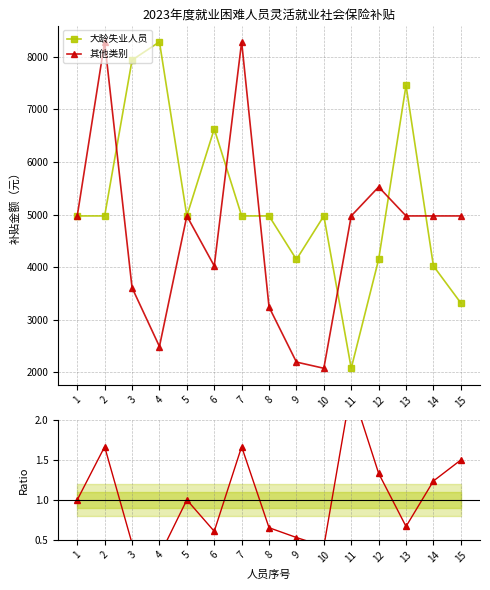

Reading left to right, extract all data points from this chart.

大龄失业人员: 1=4972.8	2=4972.8	3=7940.5	4=8287.2	5=4972.8	6=6630.0	7=4972.8	8=4972.8	9=4143.6	10=4972.8	11=2072.0	12=4144.0	13=7458.0	14=4020.8	15=3315.2
其他类别: 1=4972.8	2=8287.2	3=3606.4	4=2486.4	5=4972.8	6=4020.8	7=8287.2	8=3238.4	9=2189.8	10=2072.0	11=4972.8	12=5524.8	13=4972.8	14=4972.8	15=4972.8
ratio: 1=1.0	2=1.7	3=0.5	4=0.3	5=1.0	6=0.6	7=1.7	8=0.7	9=0.5	10=0.4	11=2.4	12=1.3	13=0.7	14=1.2	15=1.5